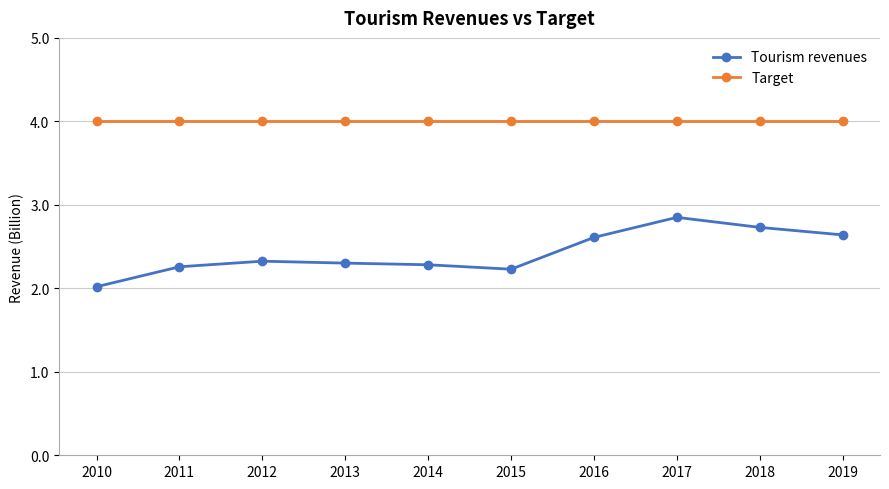

What is the difference between the highest and lowest values at 2011?

1.7